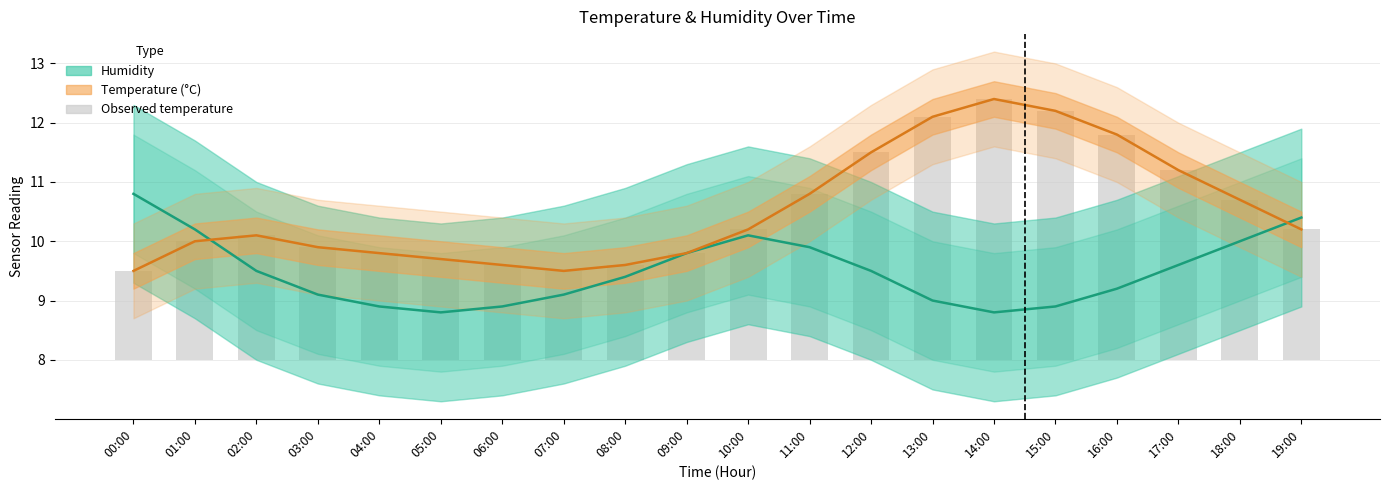

What is the difference between the Humidity (centered) values at 16:00 and 11:00?

0.7